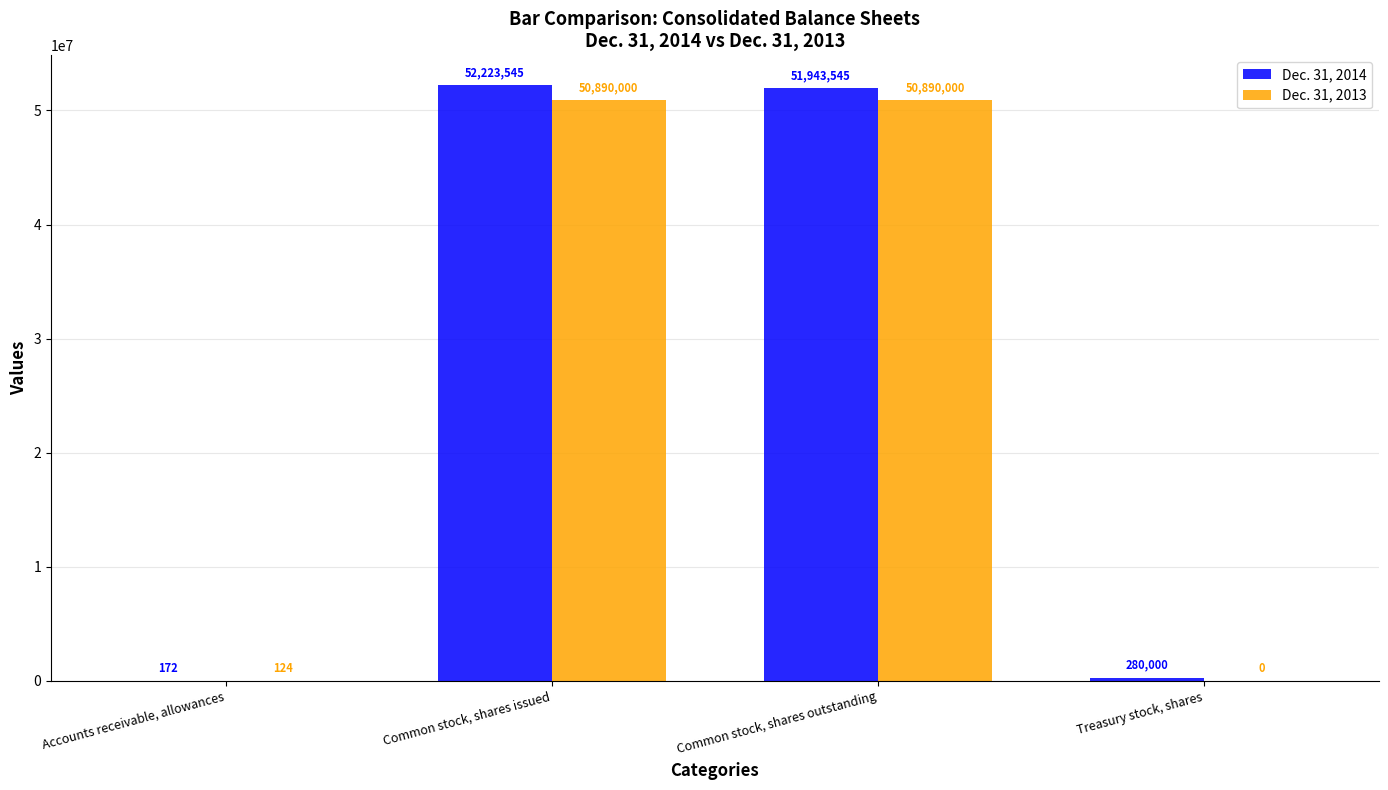

What is the spread (max minus min) of values at Accounts receivable, allowances?

48